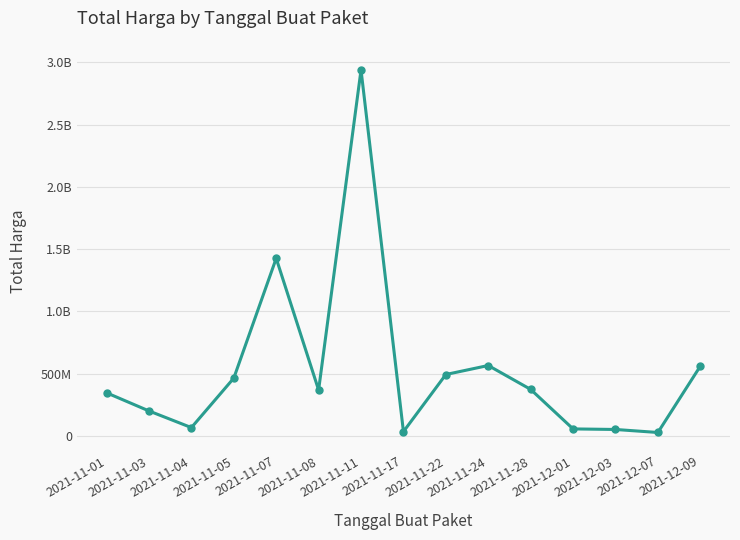

Rank the categories by value from lowest to highest.

2021-12-07, 2021-11-17, 2021-12-03, 2021-12-01, 2021-11-04, 2021-11-03, 2021-11-01, 2021-11-08, 2021-11-28, 2021-11-05, 2021-11-22, 2021-12-09, 2021-11-24, 2021-11-07, 2021-11-11